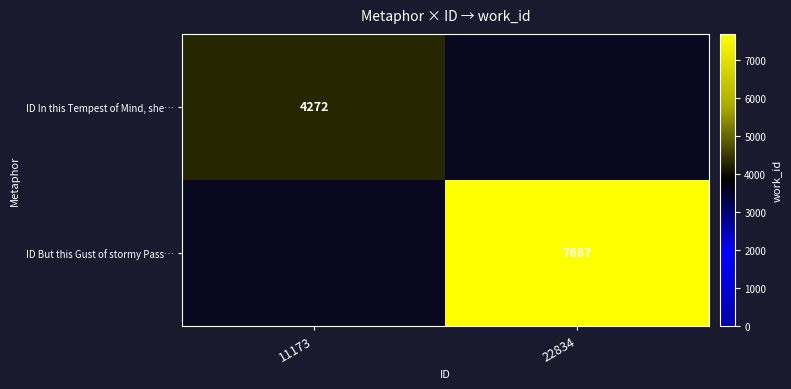

The value of ID In this Tempest of Mind, she… at 11173 is 2314. True or false?

False